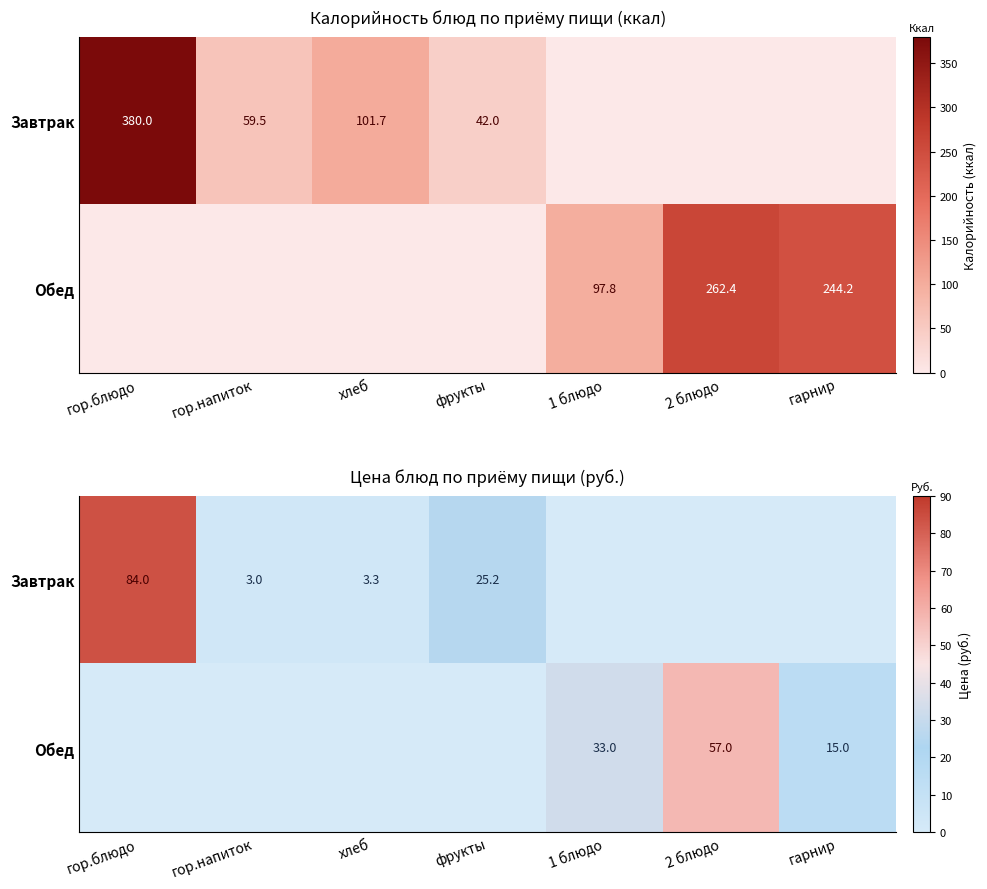

Count the number of categories in the chart.

7